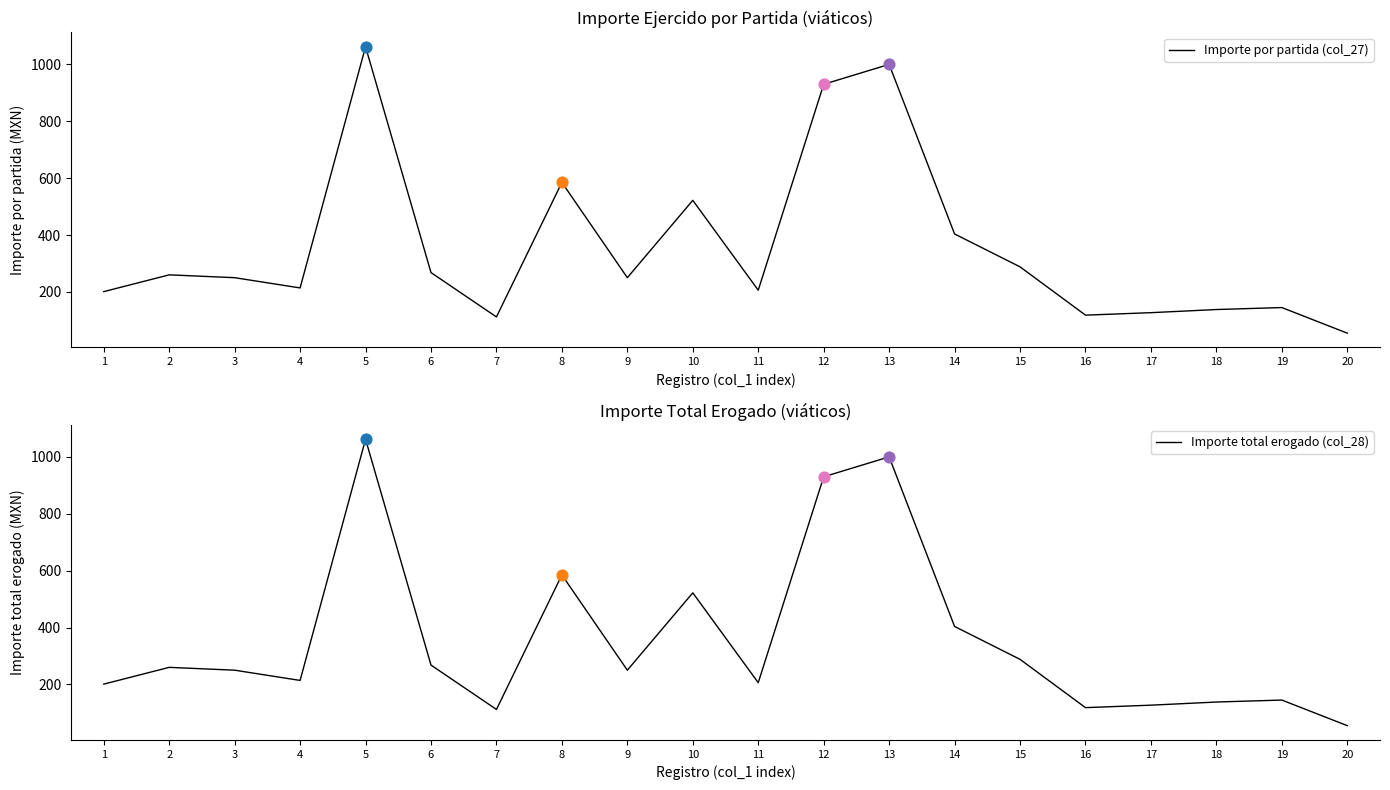

Which series contains the lowest Y value?

Importe por partida (col_27)